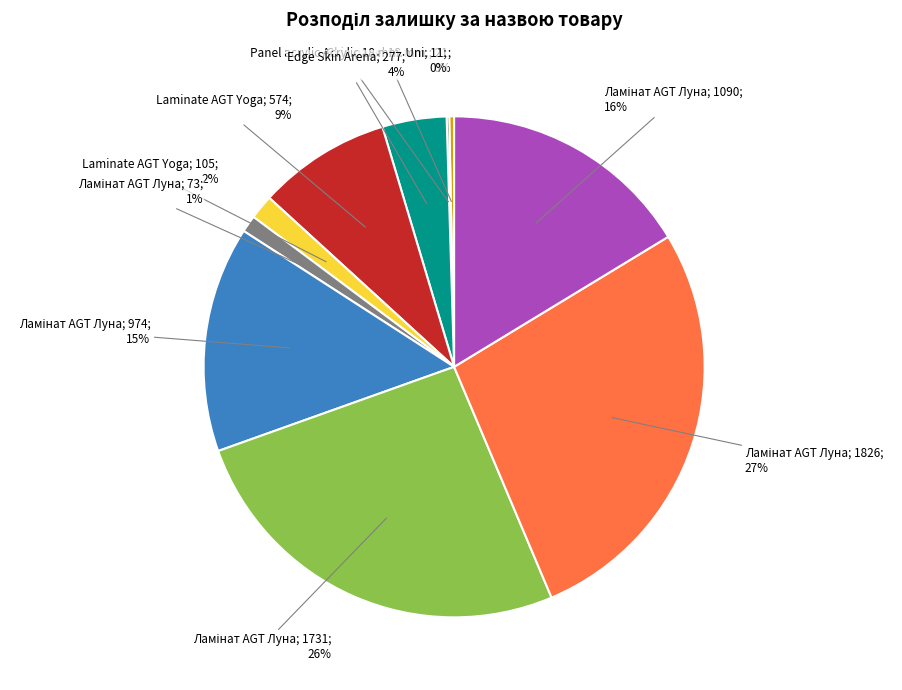

Does any single category account for the majority?

No